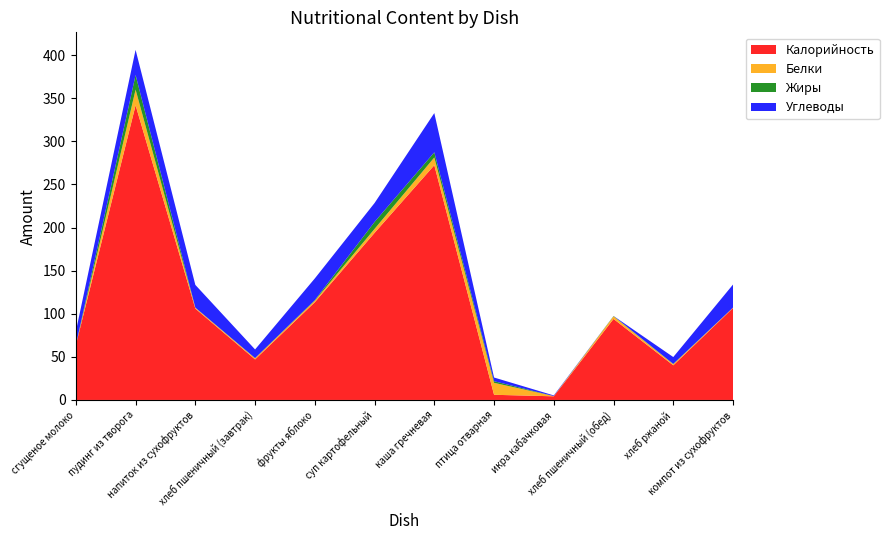

Reading left to right, extract all data points from this chart.

Калорийность: сгущеное молоко=63.5	пудинг из творога=341.9	напиток из сухофруктов=106.0	хлеб пшеничный (завтрак)=47.0	фрукты яблоко=113.4	суп картофельный=193.9	каша гречневая=272.3	птица отварная=6.0	икра кабачковая=4.2	хлеб пшеничный (обед)=94.0	хлеб ржаной=40.2	компот из сухофруктов=106.7
Белки: сгущеное молоко=0.1	пудинг из творога=18.2	напиток из сухофруктов=1.1	хлеб пшеничный (завтрак)=1.4	фрукты яблоко=1.8	суп картофельный=4.6	каша гречневая=9.0	птица отварная=13.9	икра кабачковая=0.2	хлеб пшеничный (обед)=3.0	хлеб ржаной=1.4	компот из сухофруктов=0.4
Жиры: сгущеное молоко=0.0	пудинг из творога=16.9	напиток из сухофруктов=0.0	хлеб пшеничный (завтрак)=0.2	фрукты яблоко=0.6	суп картофельный=8.1	каша гречневая=6.0	птица отварная=1.9	икра кабачковая=0.0	хлеб пшеничный (обед)=0.3	хлеб ржаной=0.3	компот из сухофруктов=0.0
Углеводы: сгущеное молоко=15.8	пудинг из творога=29.2	напиток из сухофруктов=26.4	хлеб пшеничный (завтрак)=10.0	фрукты яблоко=25.2	суп картофельный=21.9	каша гречневая=45.5	птица отварная=4.3	икра кабачковая=0.8	хлеб пшеничный (обед)=0.1	хлеб ржаной=8.0	компот из сухофруктов=26.8